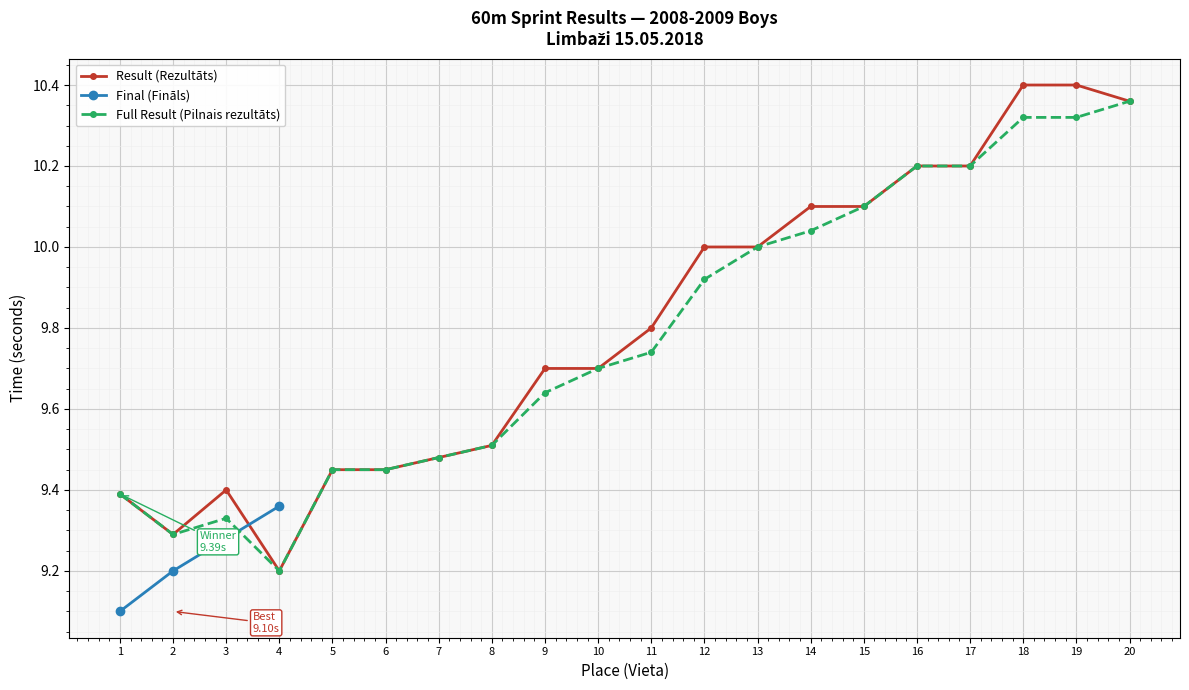

At which category does the chart reach its peak across all series?

18